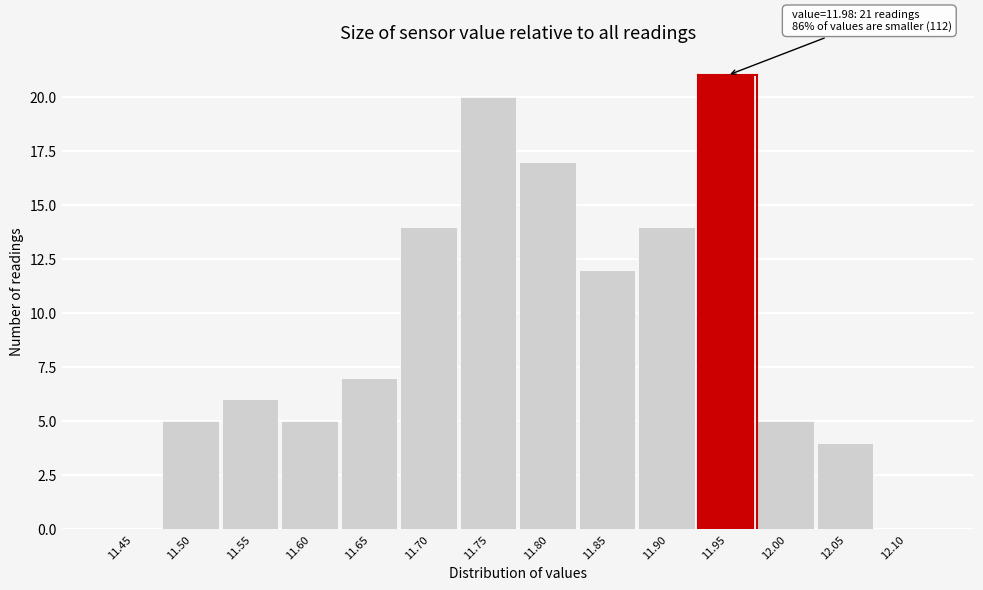

Reading left to right, what are all the values shown in this chart?

11.45=0	11.50=5	11.55=6	11.60=5	11.65=7	11.70=14	11.75=20	11.80=17	11.85=12	11.90=14	11.95=21	12.00=5	12.05=4	12.10=0